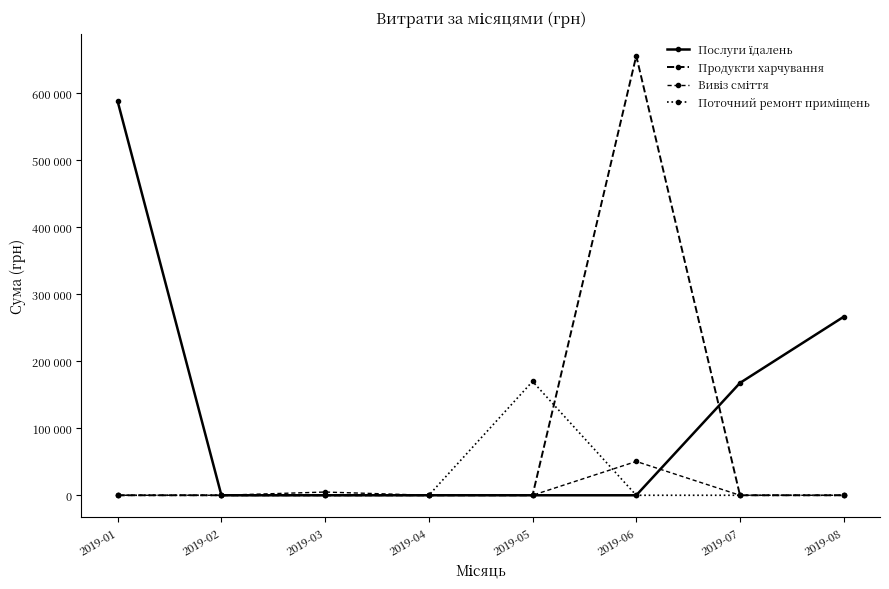

What are all the series names shown in the legend?

Послуги їдалень, Продукти харчування, Вивіз сміття, Поточний ремонт приміщень